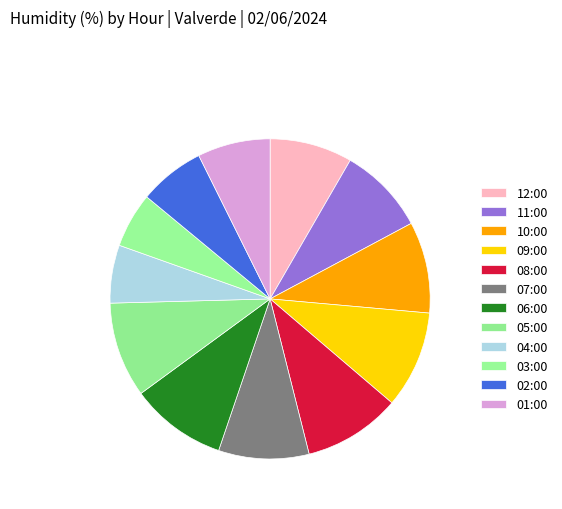

Count the number of slices in the pie.

12